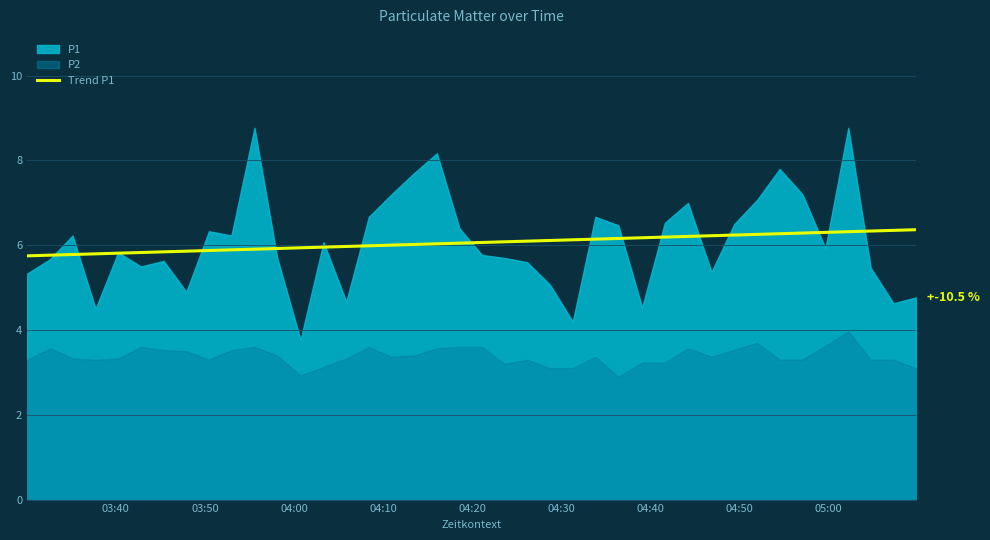

What is the maximum value for Trend P1?

6.4